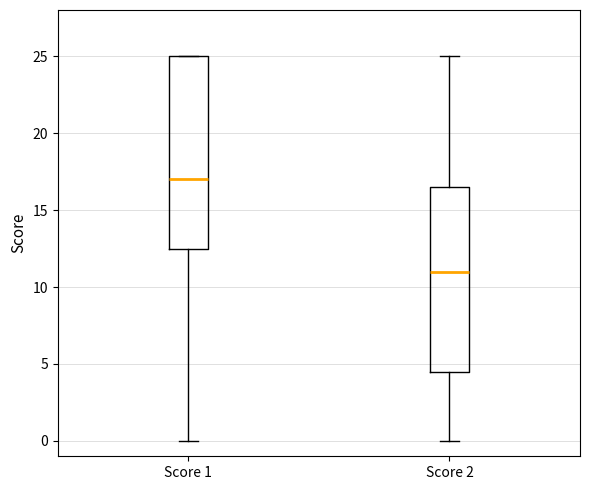

Comparing the boxes themselves (not the whiskers), which one is the tallest?

Score 1